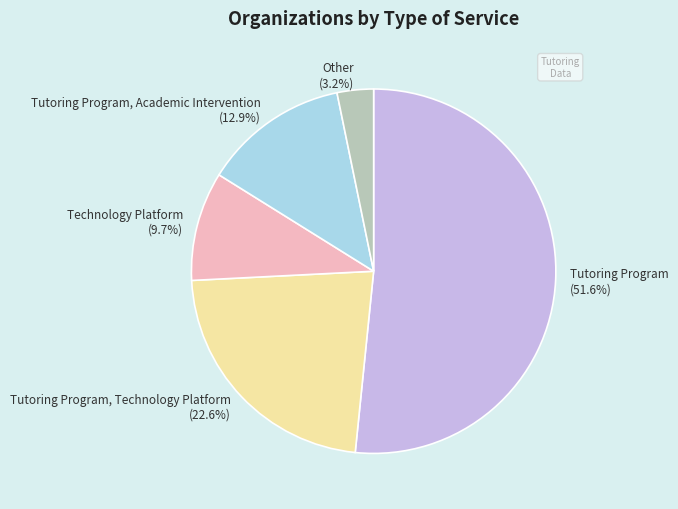

To the nearest percent, what is the average slice percentage?

20%